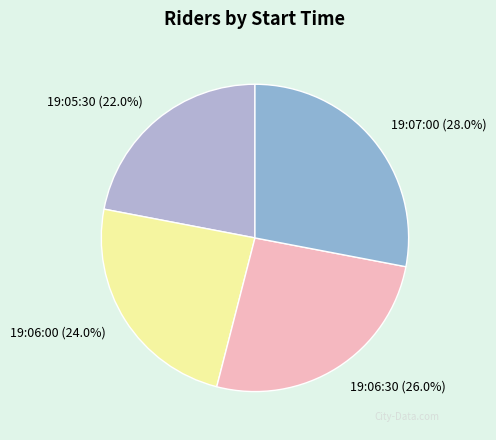

To the nearest percent, what portion does 19:06:30 represent?

26%